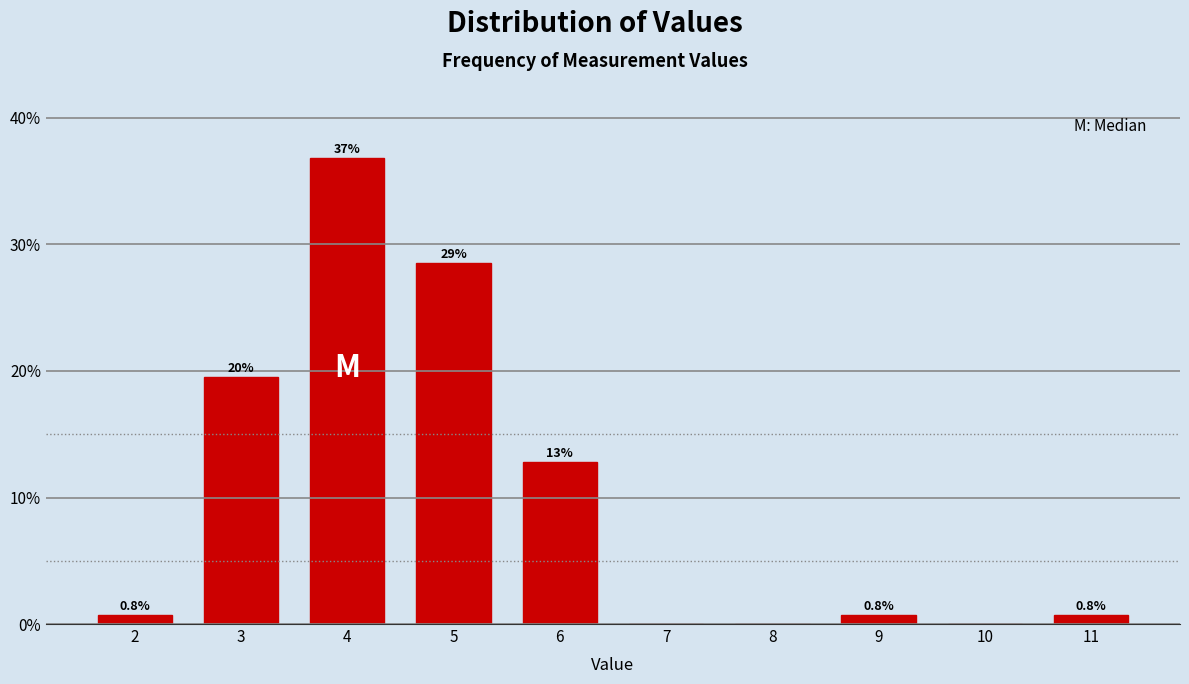

Reading left to right, list all the values displayed in this chart.

2=0.8	3=19.5	4=36.8	5=28.6	6=12.8	7=0.0	8=0.0	9=0.8	10=0.0	11=0.8